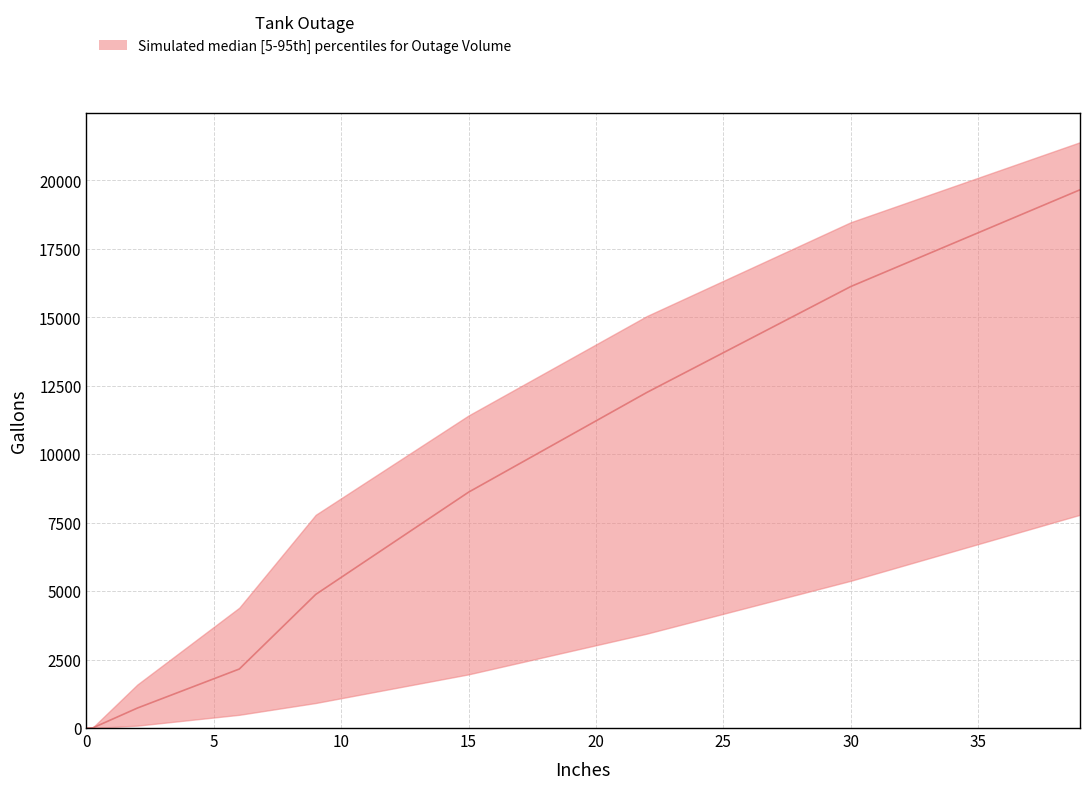

At 0, list the series in order from smallest to largest.

upper, lower, median